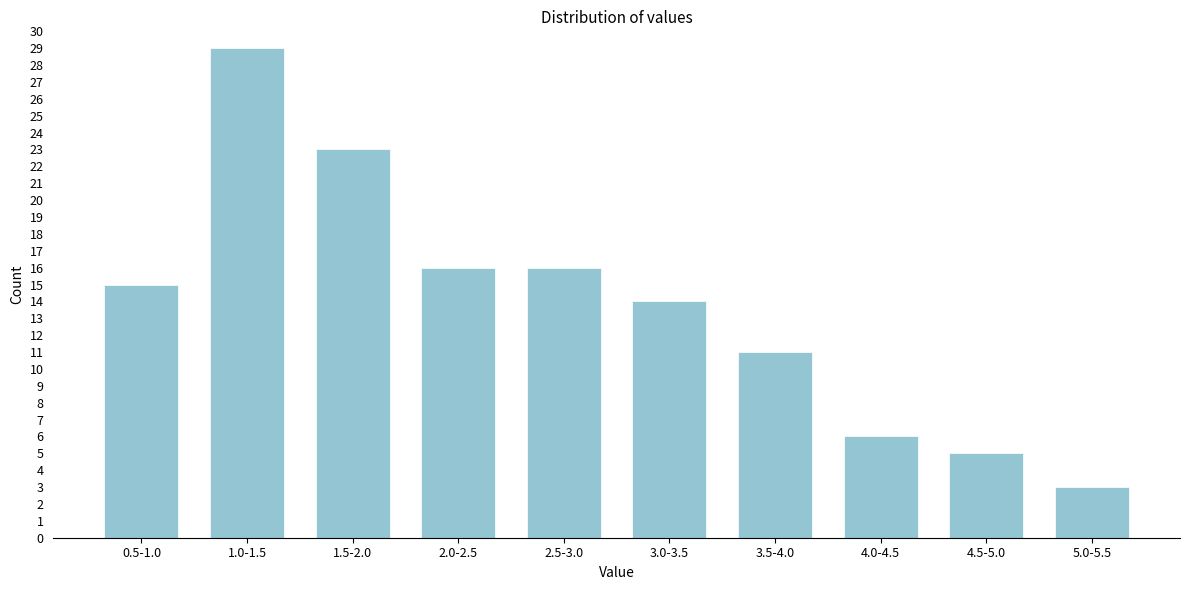

Reading right to left, transcribe all the data shown in this chart.

5.0-5.5=3	4.5-5.0=5	4.0-4.5=6	3.5-4.0=11	3.0-3.5=14	2.5-3.0=16	2.0-2.5=16	1.5-2.0=23	1.0-1.5=29	0.5-1.0=15